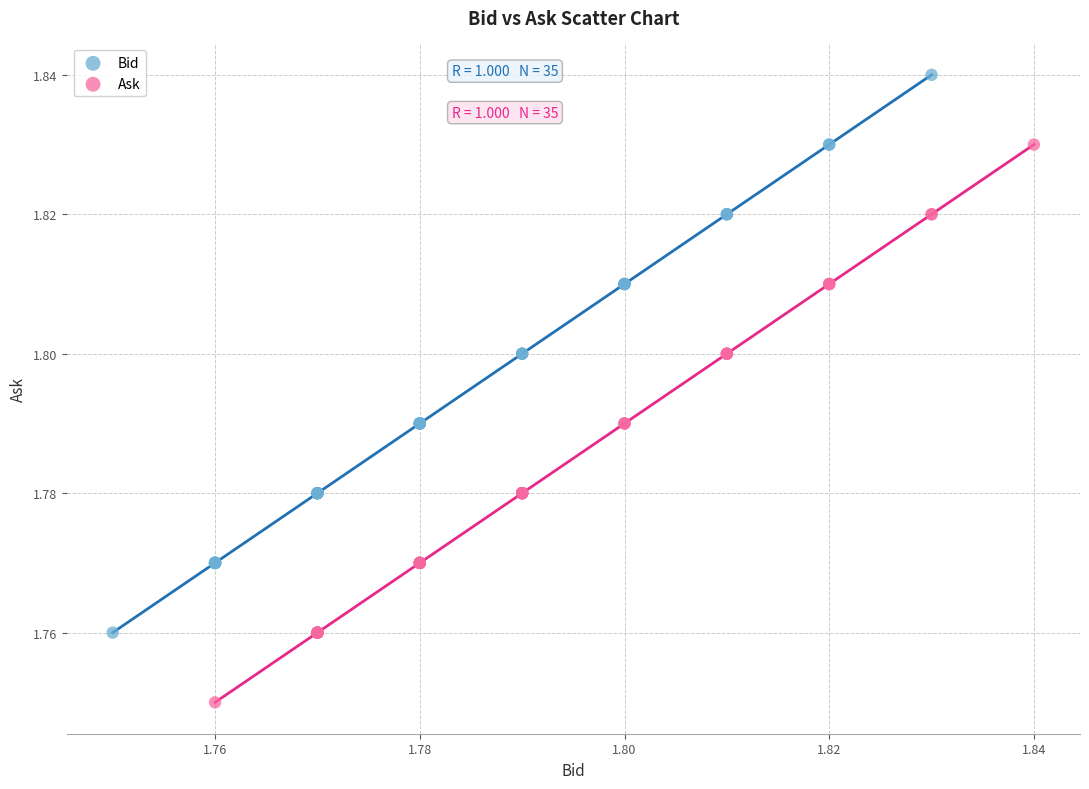

Which series contains the lowest Y value?

Ask